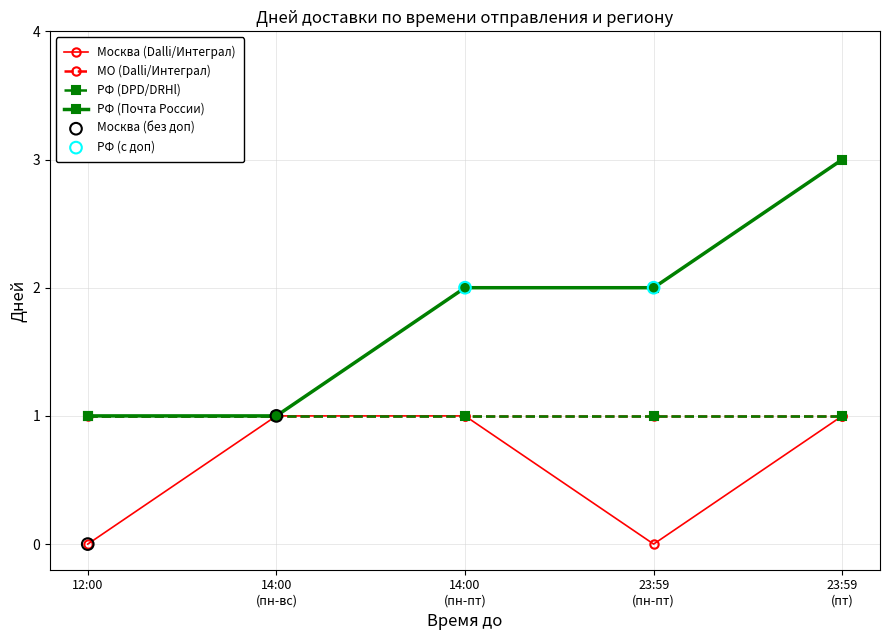

Which series has the largest total across all categories?

РФ (Почта России)